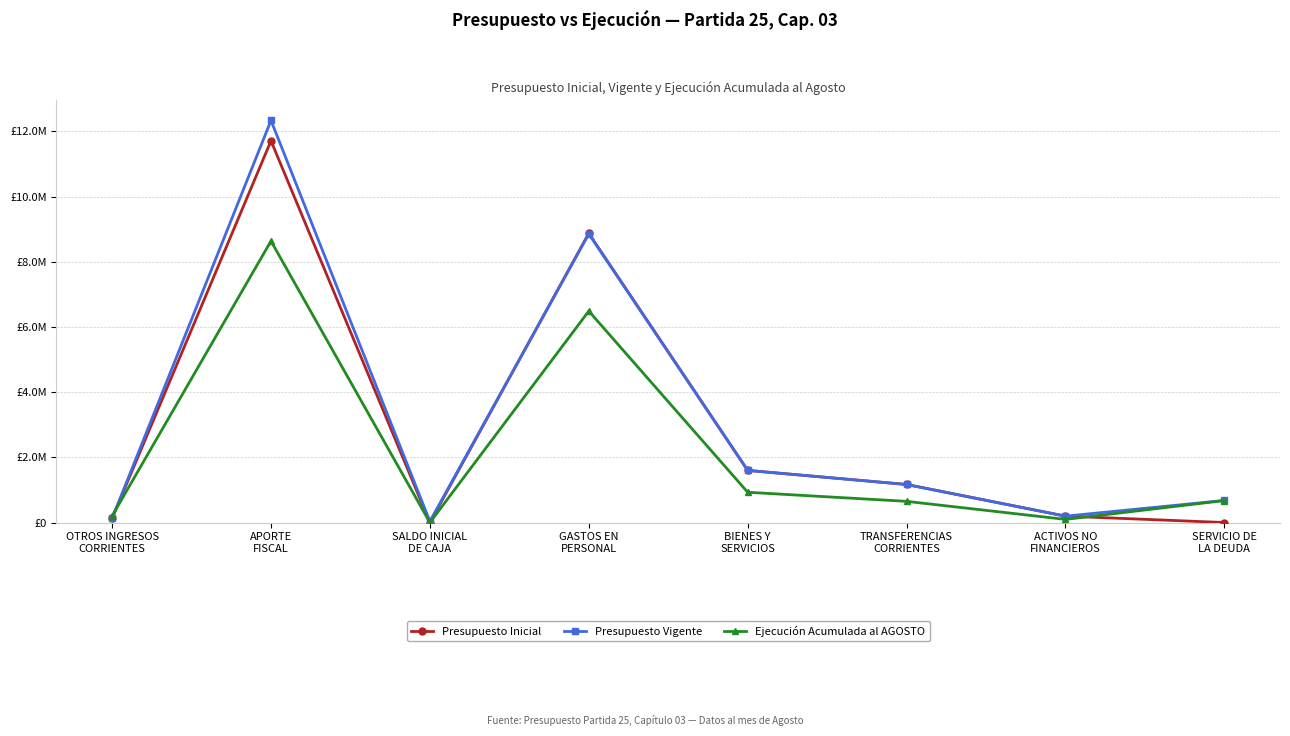

Is this an area chart (filled region under the line)?

No